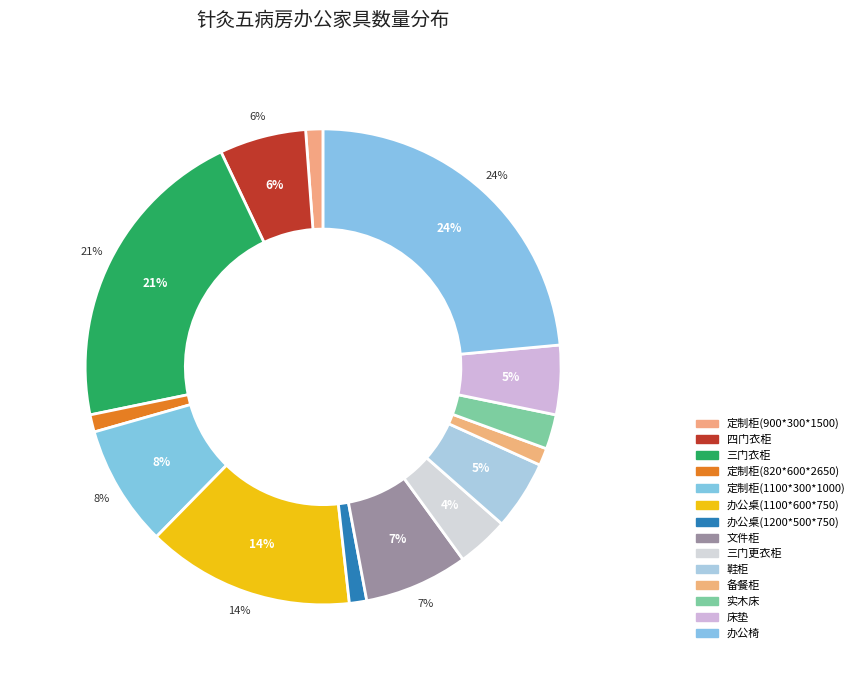

Does 办公桌(1200*500*750) represent more than half of the total?

No